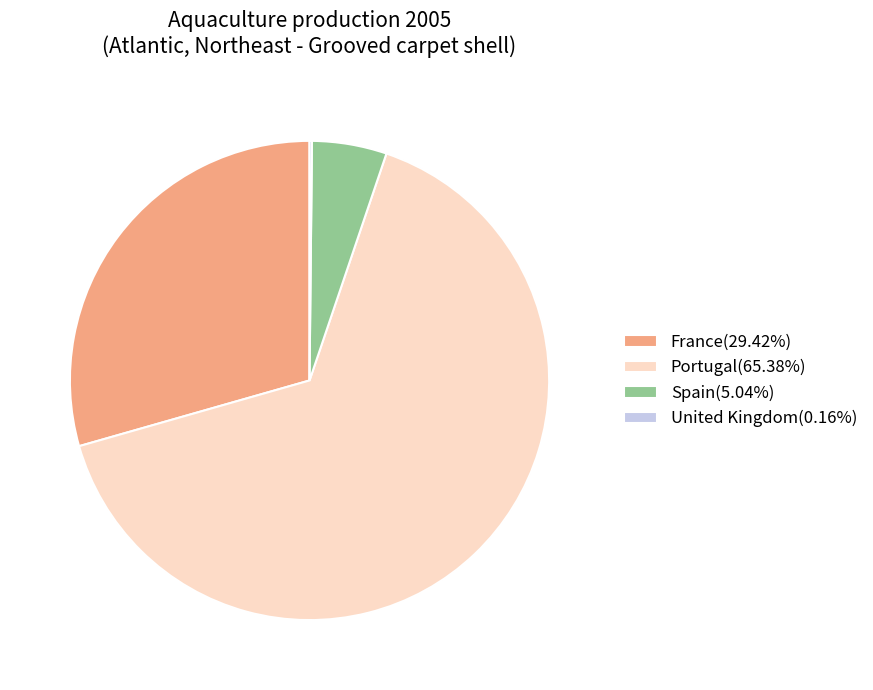

Which category has the biggest portion of the pie?

Portugal